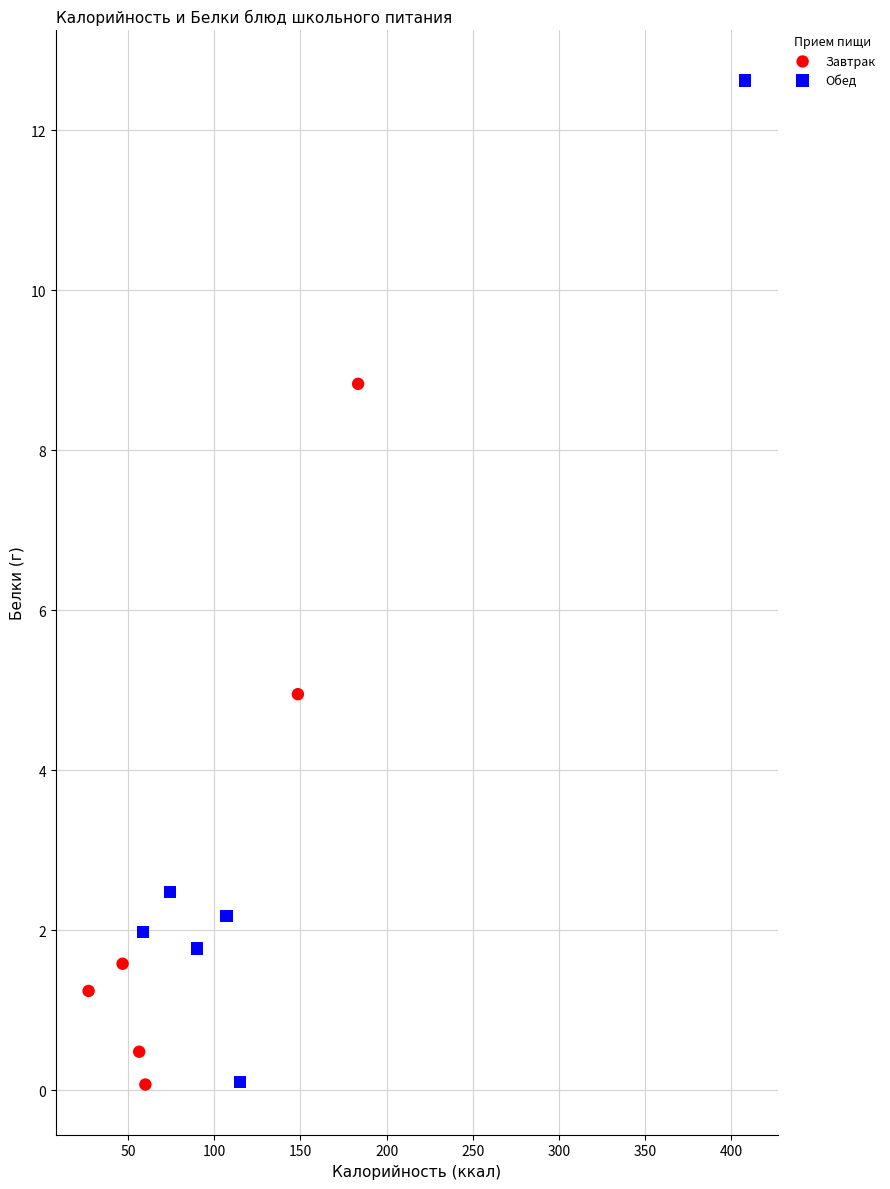

Which series contains the highest Y value?

Обед